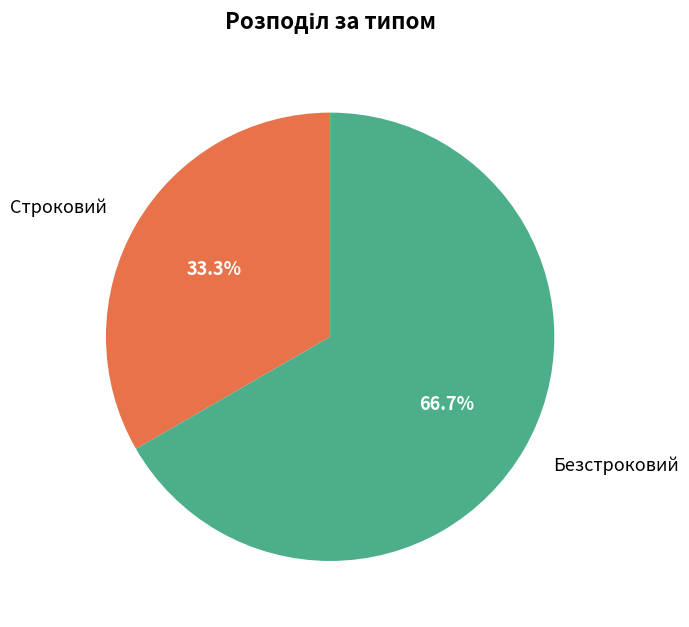

What percentage is the Безстроковий slice, to the nearest percent?

67%